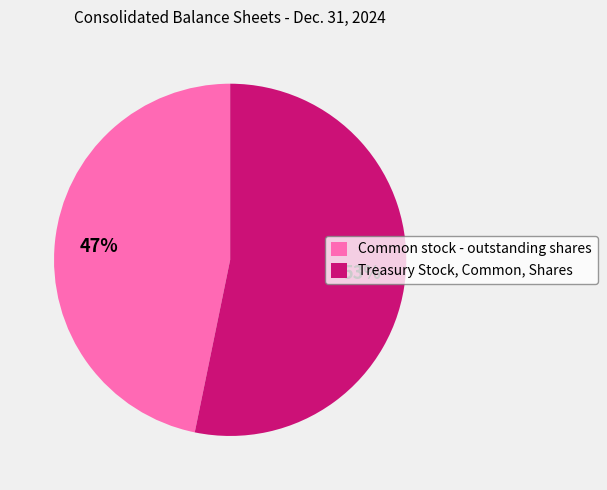

Does Common stock - outstanding shares account for over 50% of the chart?

No